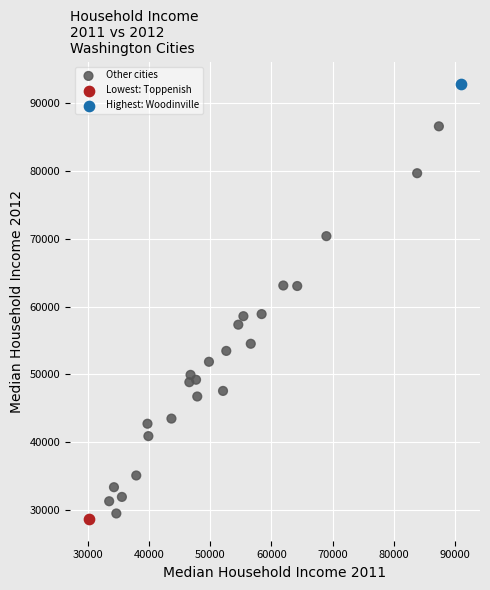

What are all the series names shown in the legend?

Other cities, Lowest: Toppenish, Highest: Woodinville